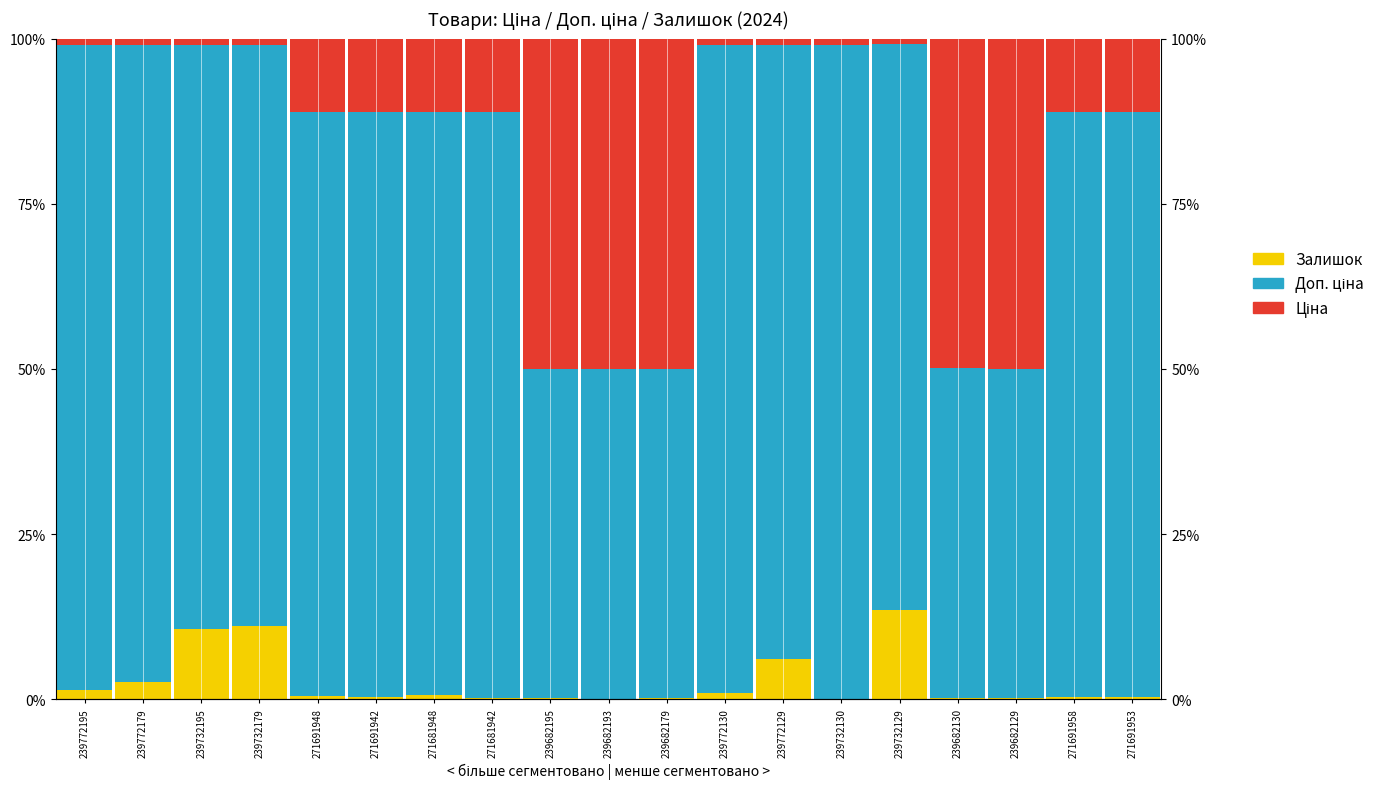

Is it true that Доп. ціна equals 88.3 at 271681948?

True